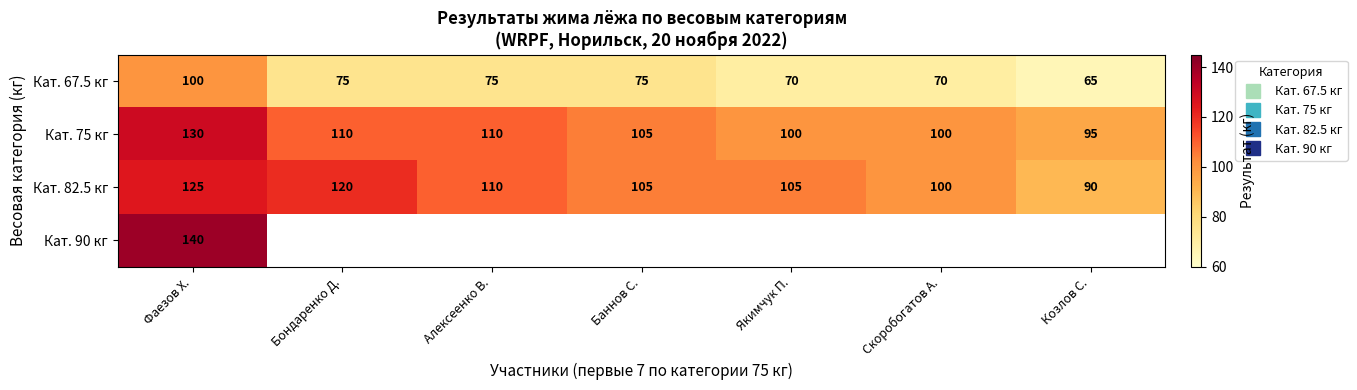

Between Фаезов Х. and Бондаренко Д., which series saw the biggest shift?

Кат. 67.5 кг